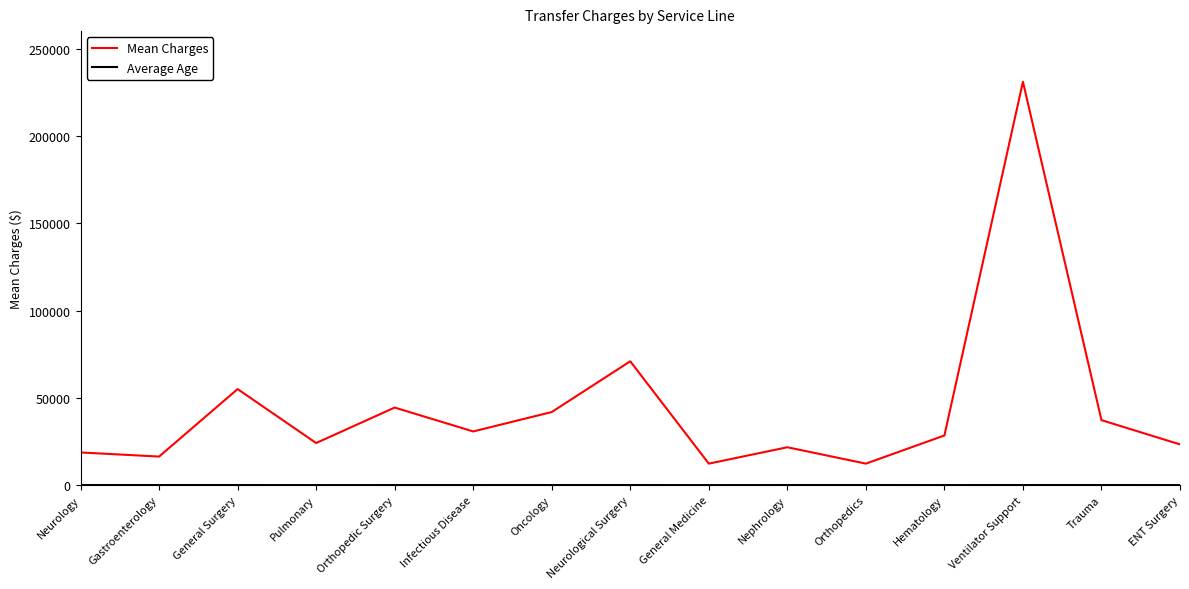

What is the maximum value shown in the chart?

230999.5